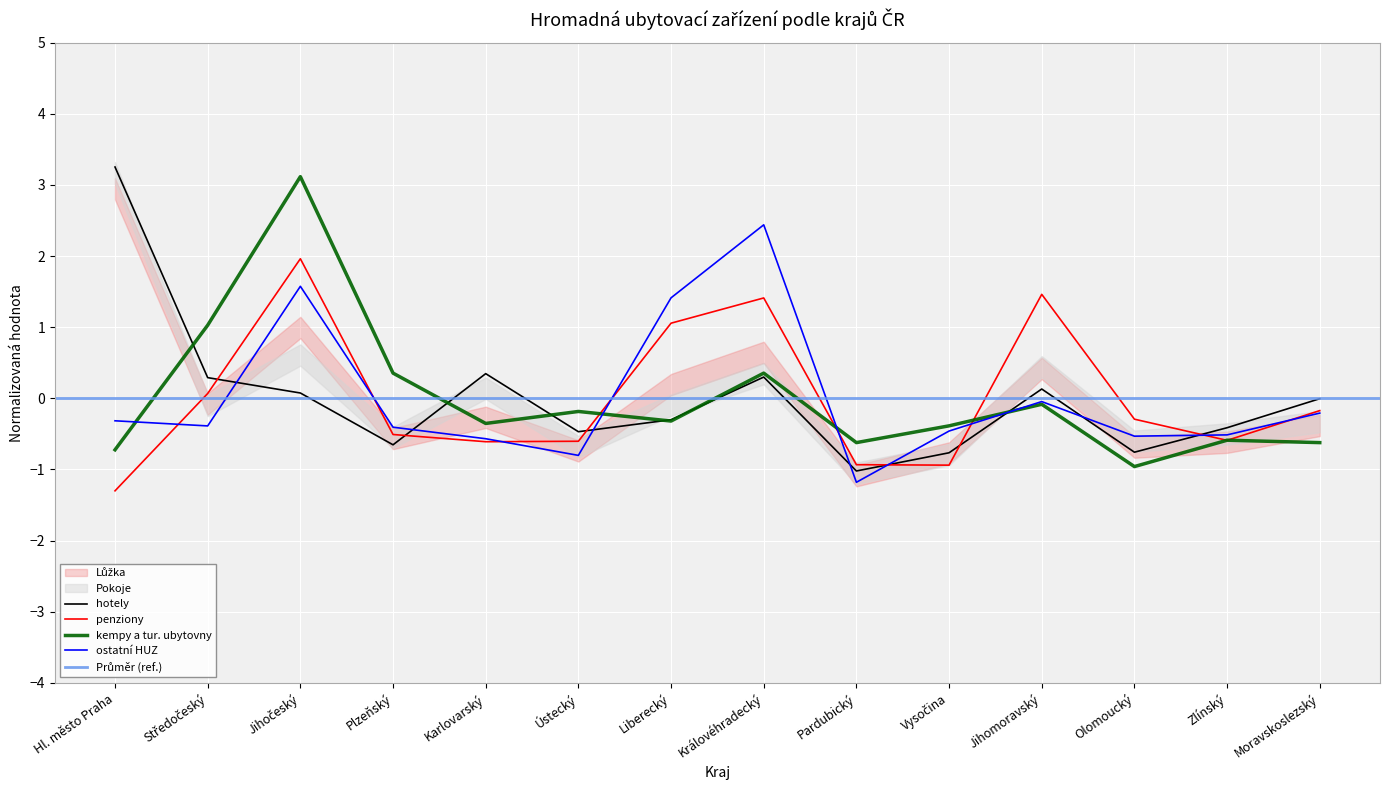

Which series has the widest spread of values?

hotely